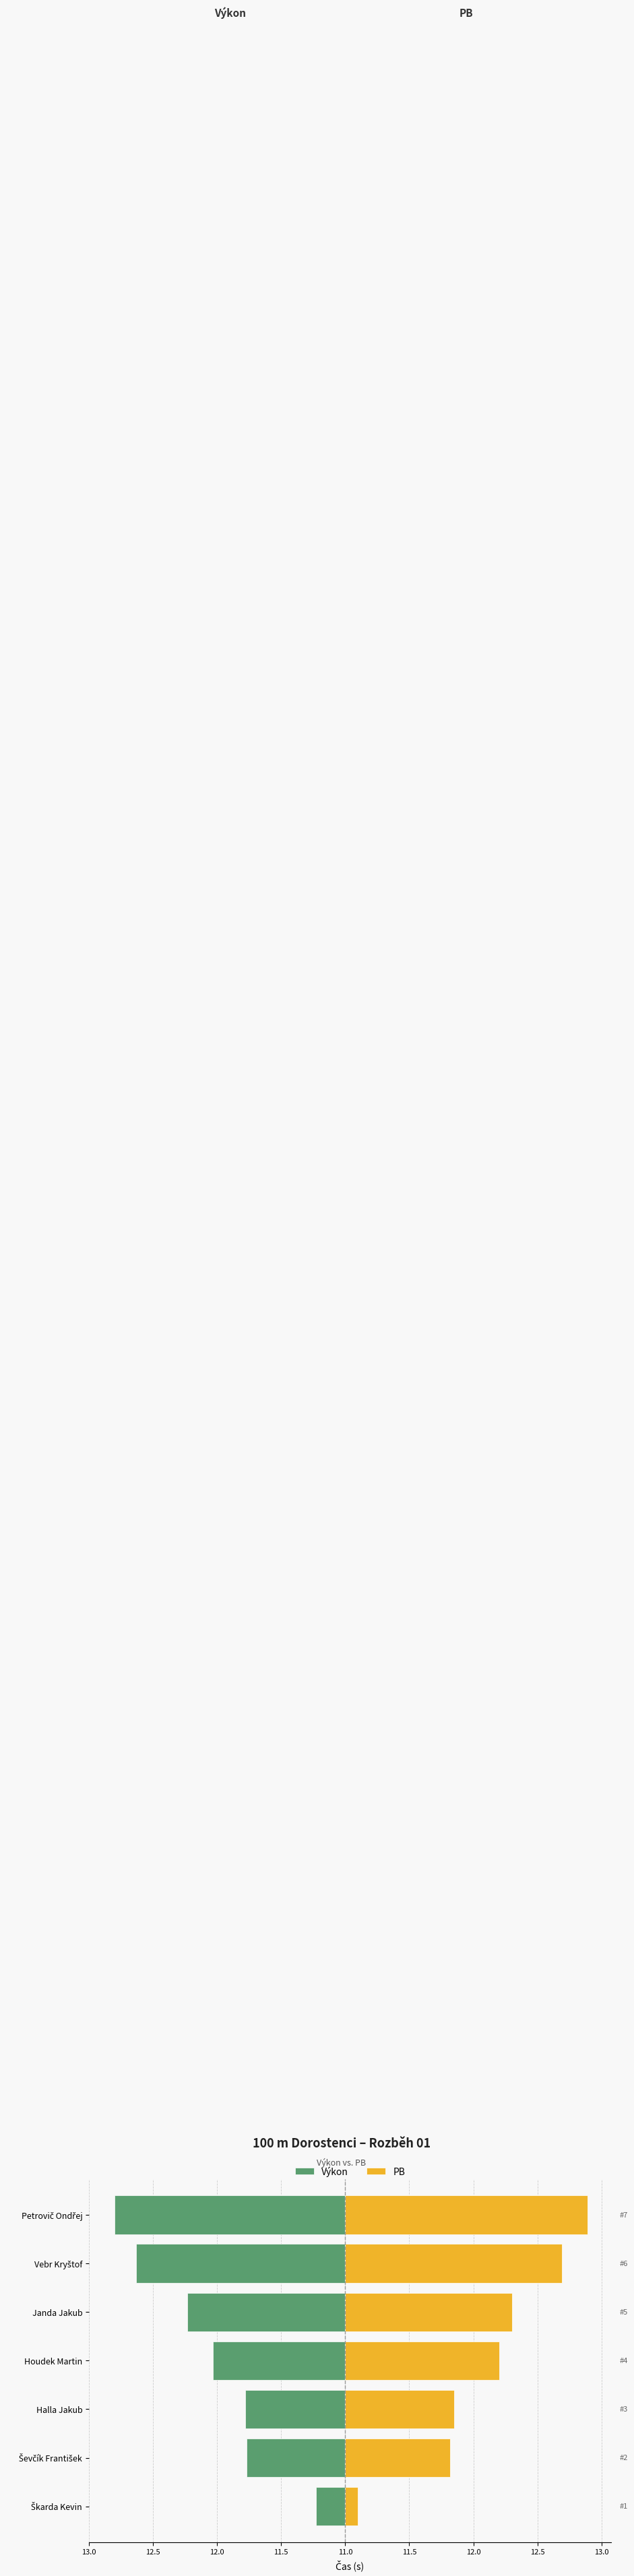

Which series has the largest range (max minus min)?

PB